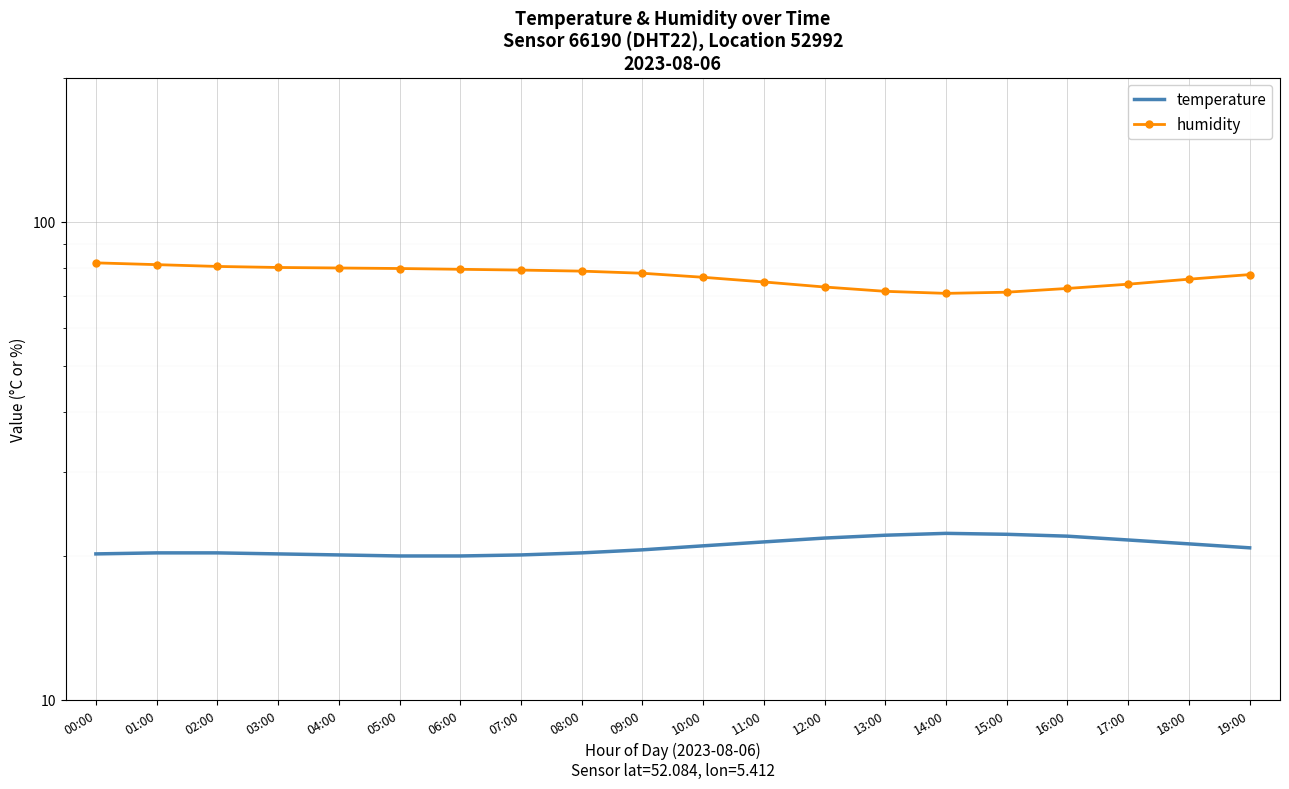

At which label does humidity reach its peak?

00:00